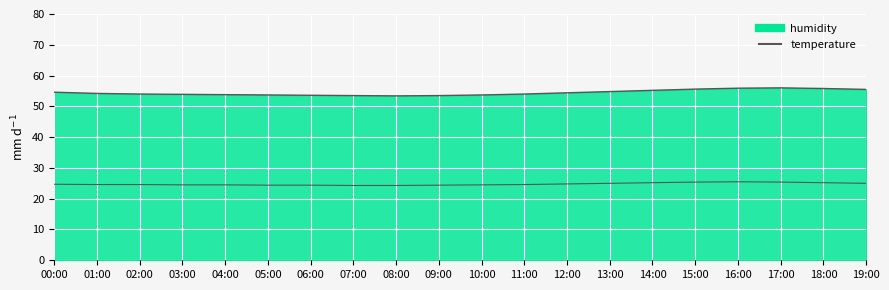

True or false: there are more than 1 points higher than both neighbors.

False